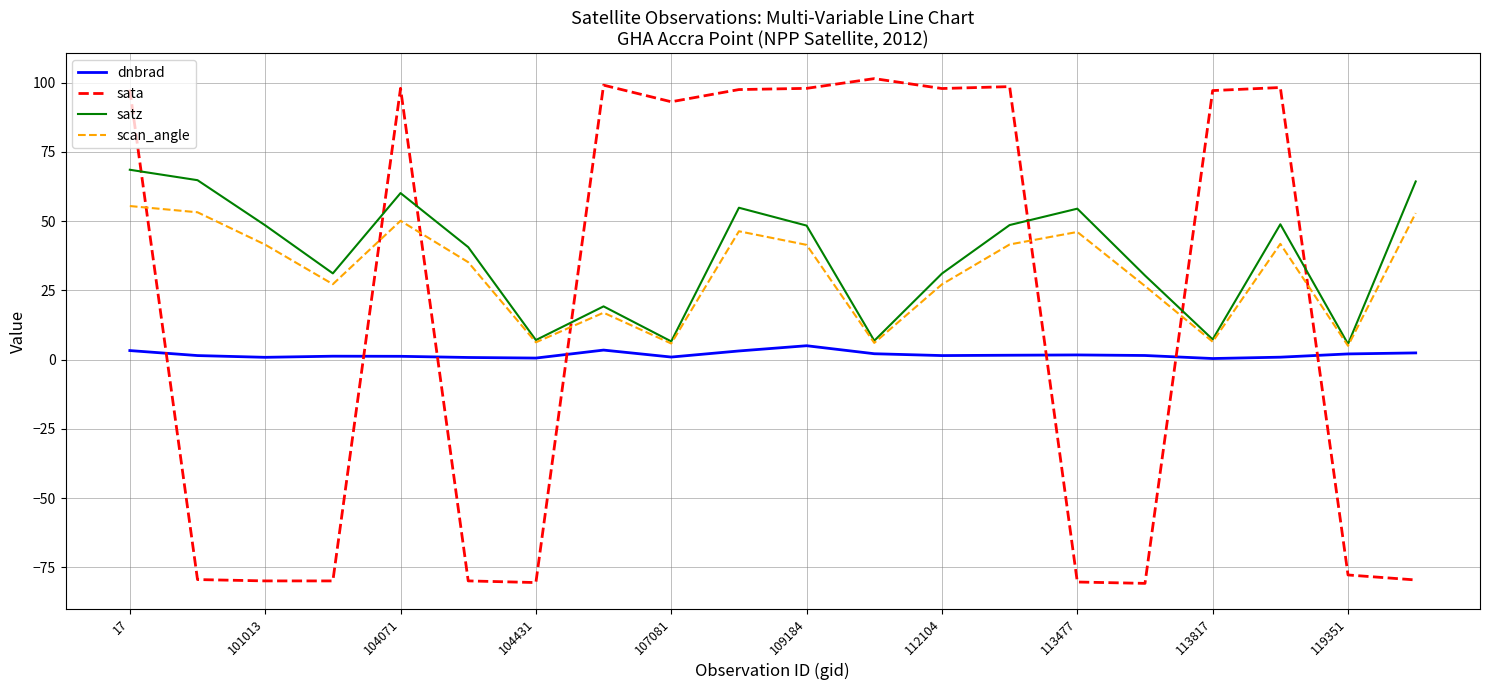

List the series in order of their peak value, highest first.

sata, satz, scan_angle, dnbrad